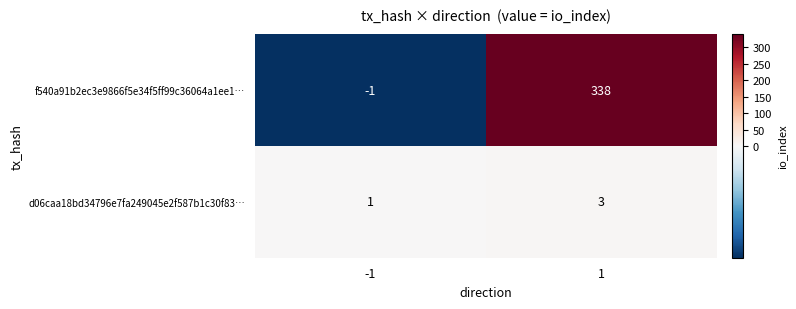

What is the sum of all f540a91b2ec3e9866f5e34f5ff99c36064a1ee1… values?

337